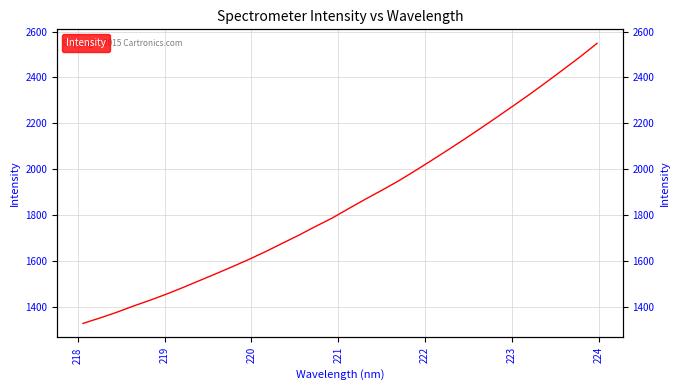

What is the minimum value shown in the chart?

1328.1